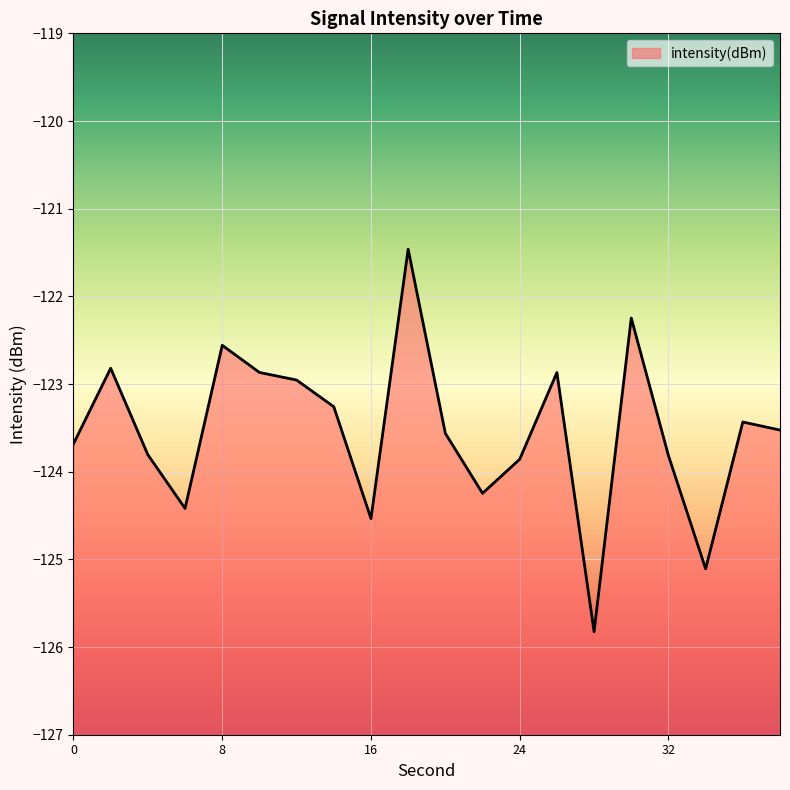

Read the value at 12.

-123.0